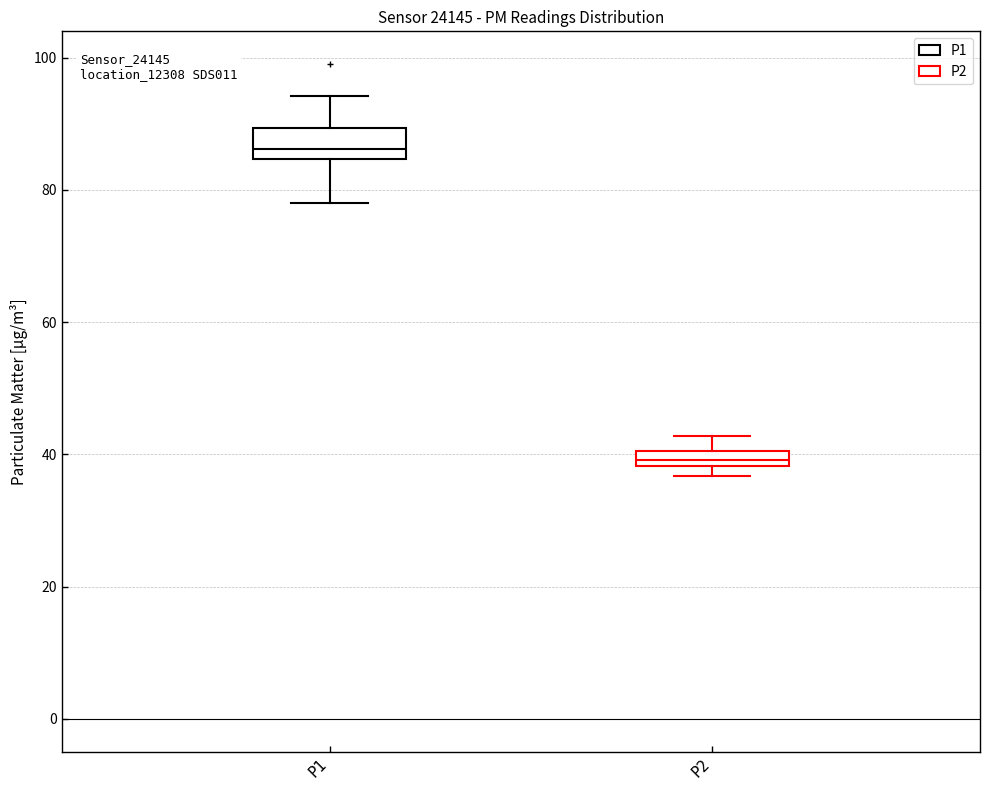

Where is the lower edge of the box for P2 on the y-axis? The values are not printed on the chart, so give them approximately, as read against the axis.

38